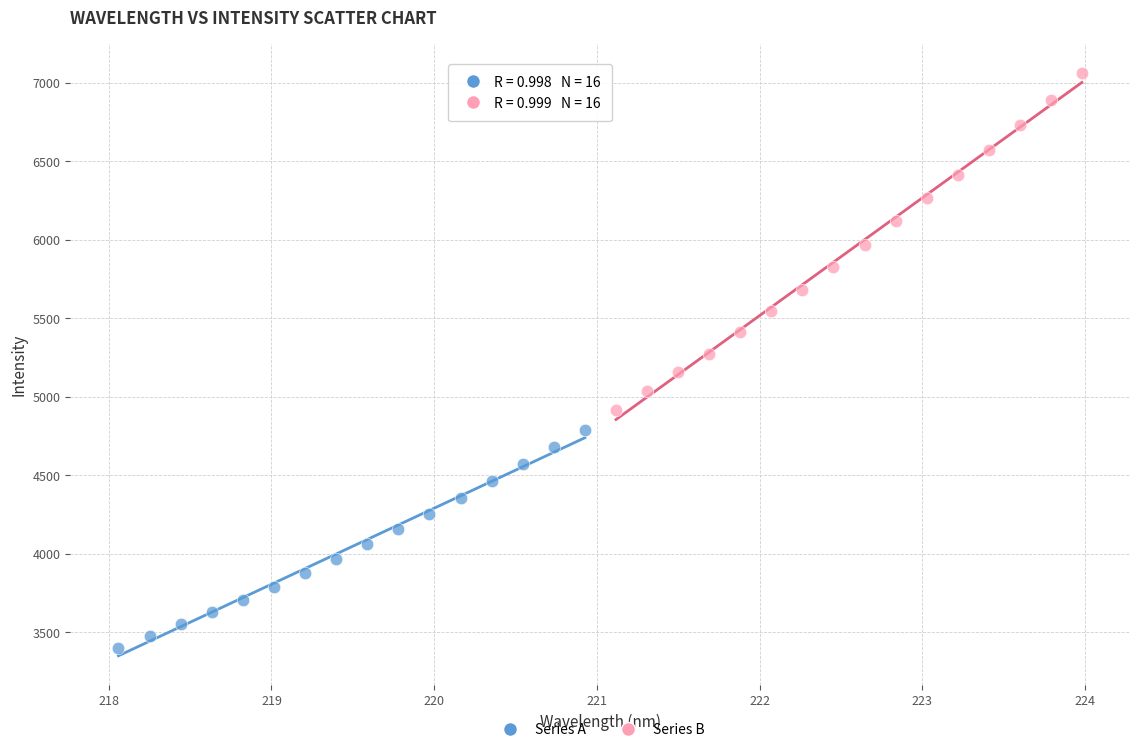

Which series reaches the minimum Y coordinate?

Series A